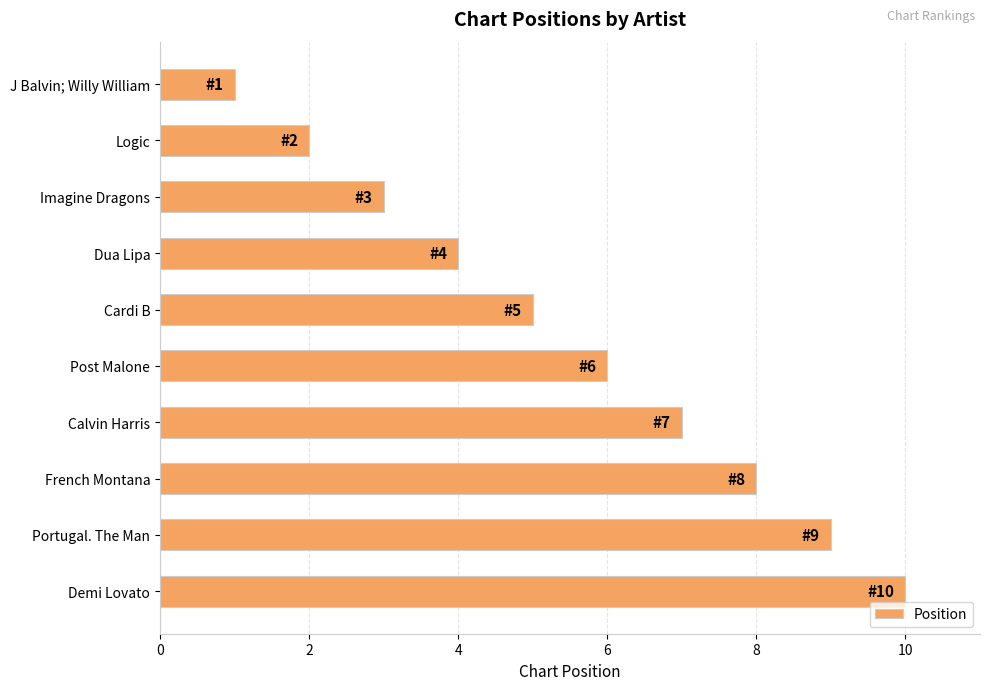

The value at Demi Lovato is 10. True or false?

True